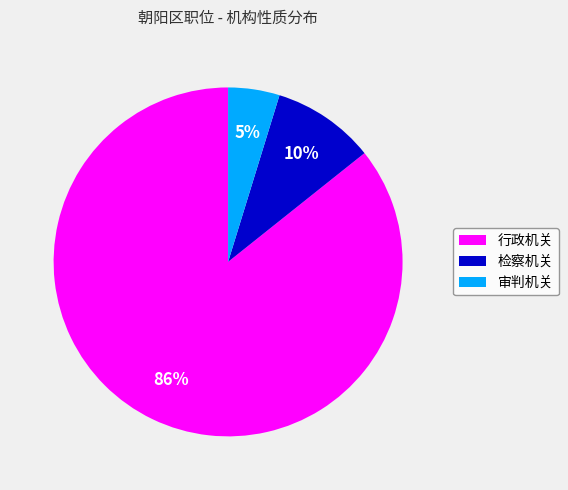

Which has a higher value, 审判机关 or 行政机关?

行政机关